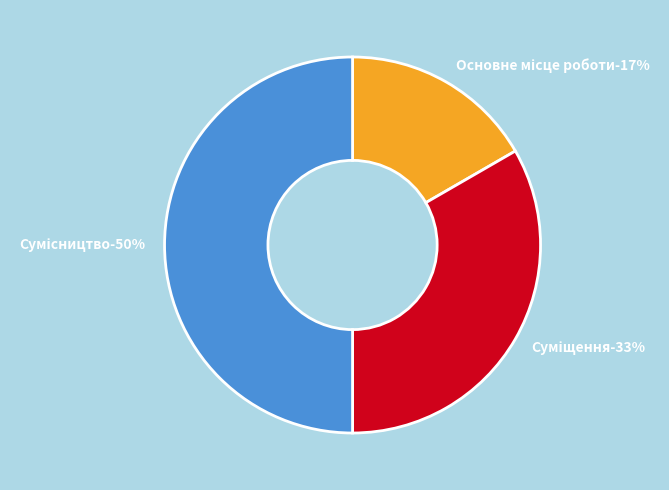

Is it true that Сумісництво is 50% of the pie?

True